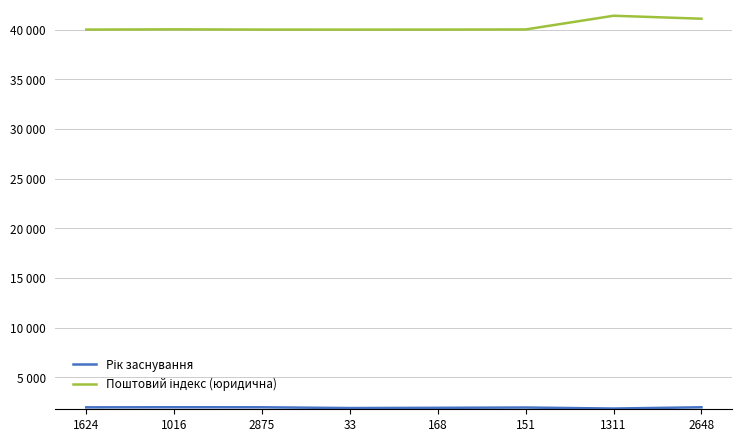

Where is Рік заснування nearest to the value 1939?

168